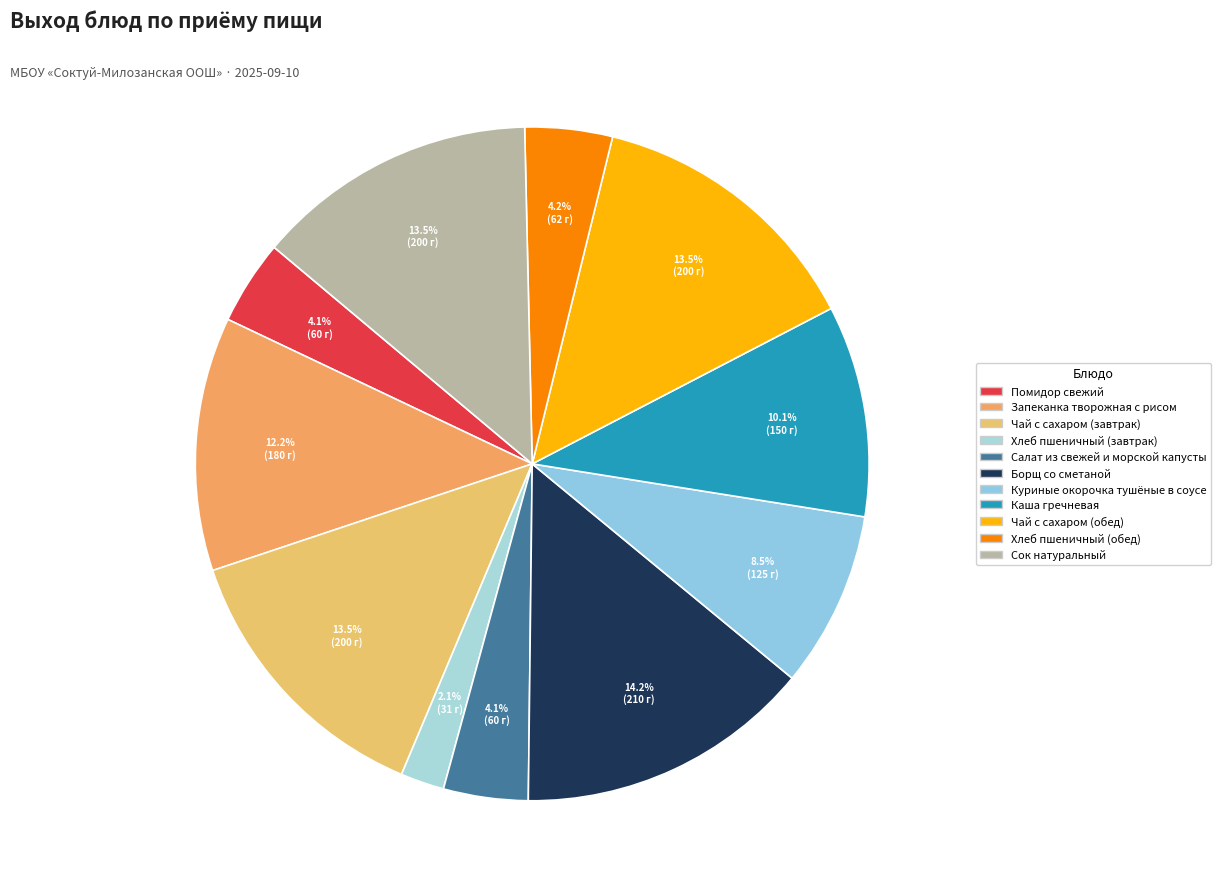

True or false: Салат из свежей и морской капусты accounts for 4% of the total.

True